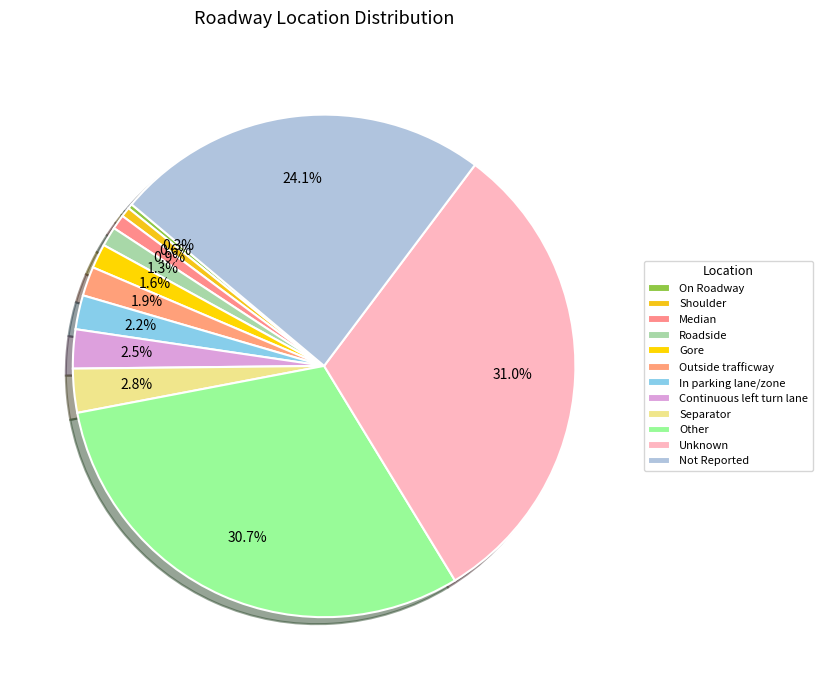

How many slices are in this pie chart?

12